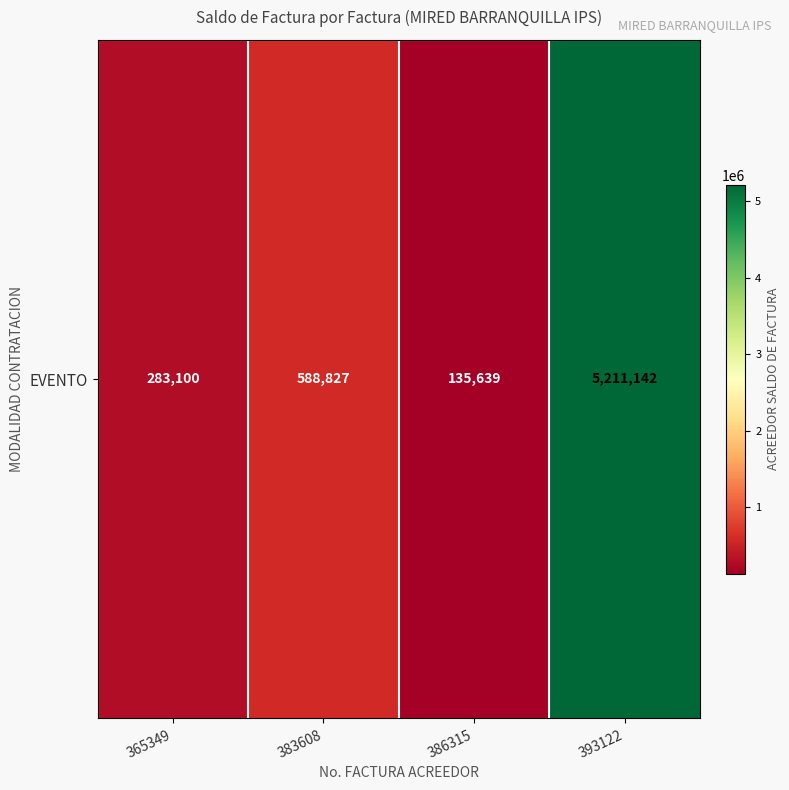

The value at 365349 is 180015. True or false?

False